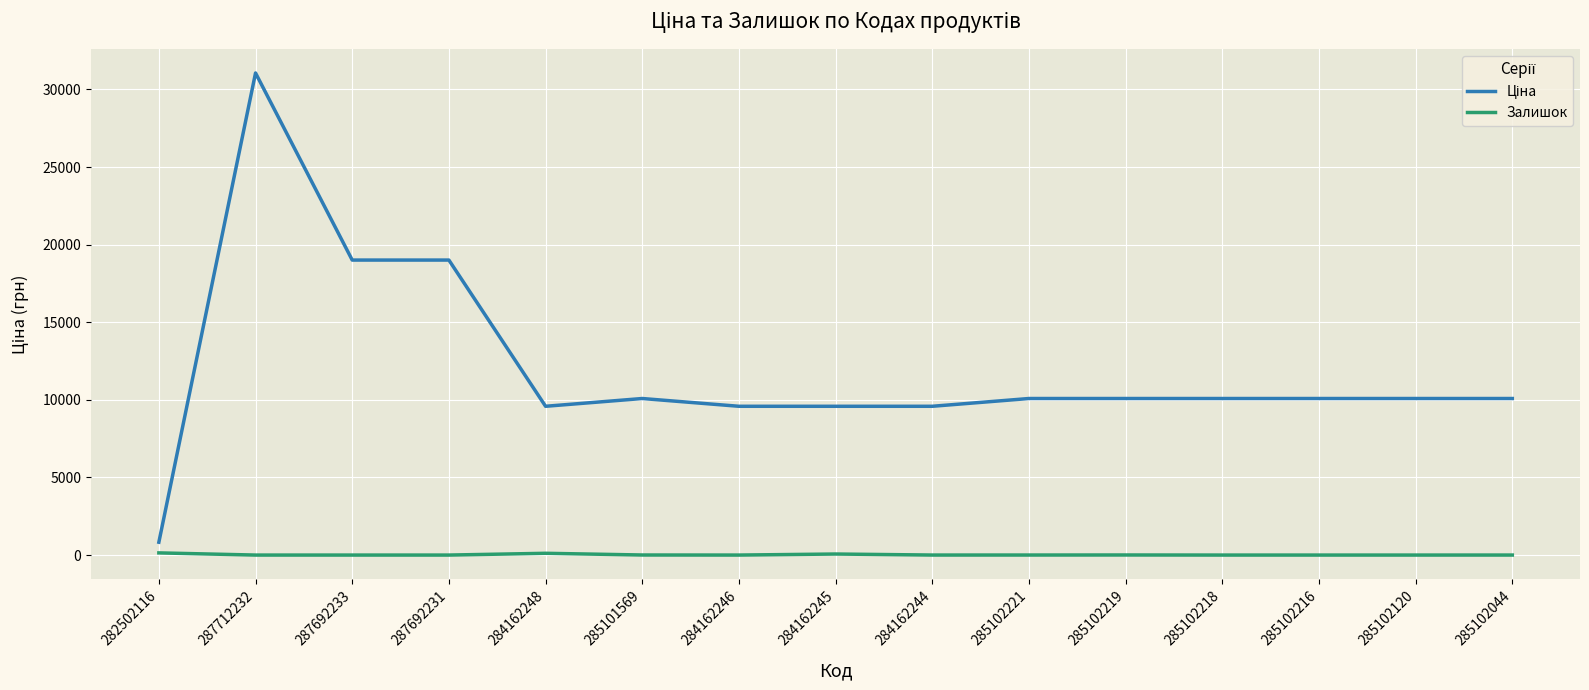

The Залишок series shows 0.0 at 285102216. True or false?

True